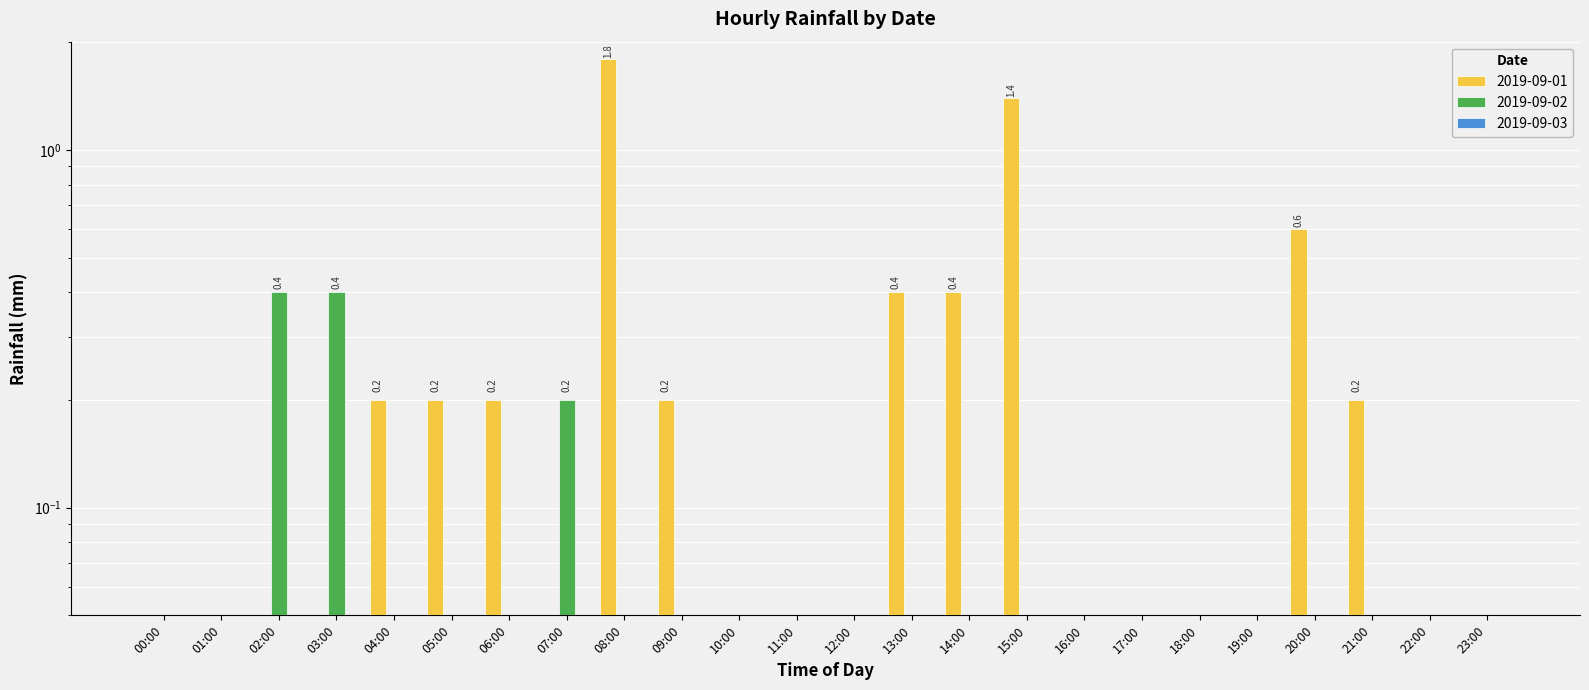

At which label does 2019-09-02 reach its minimum?

00:00